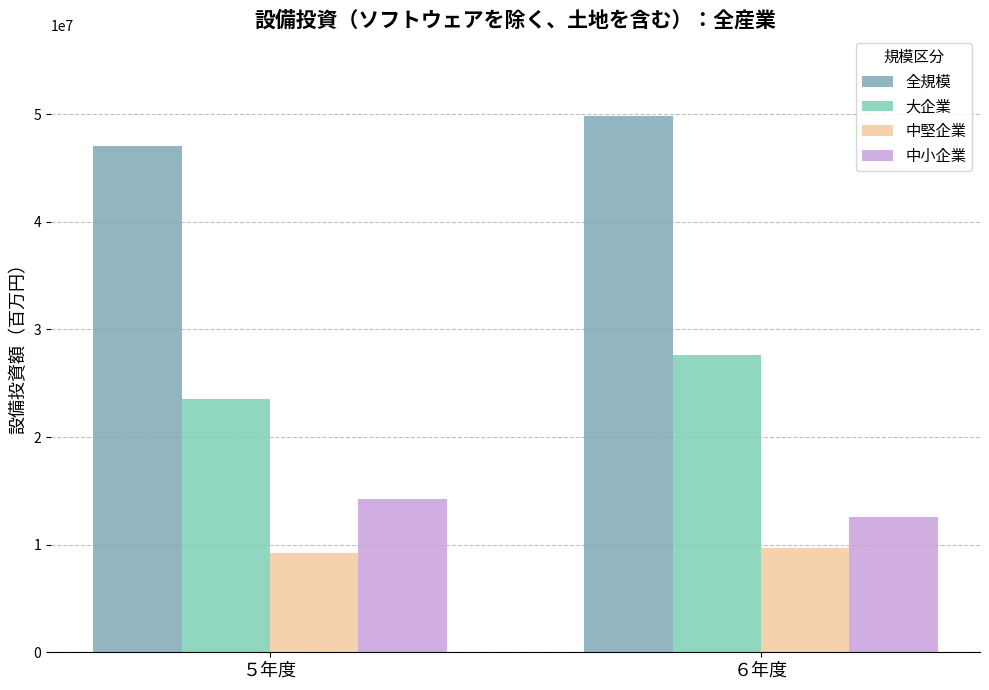

Between ６年度 and ５年度, which is larger?

６年度